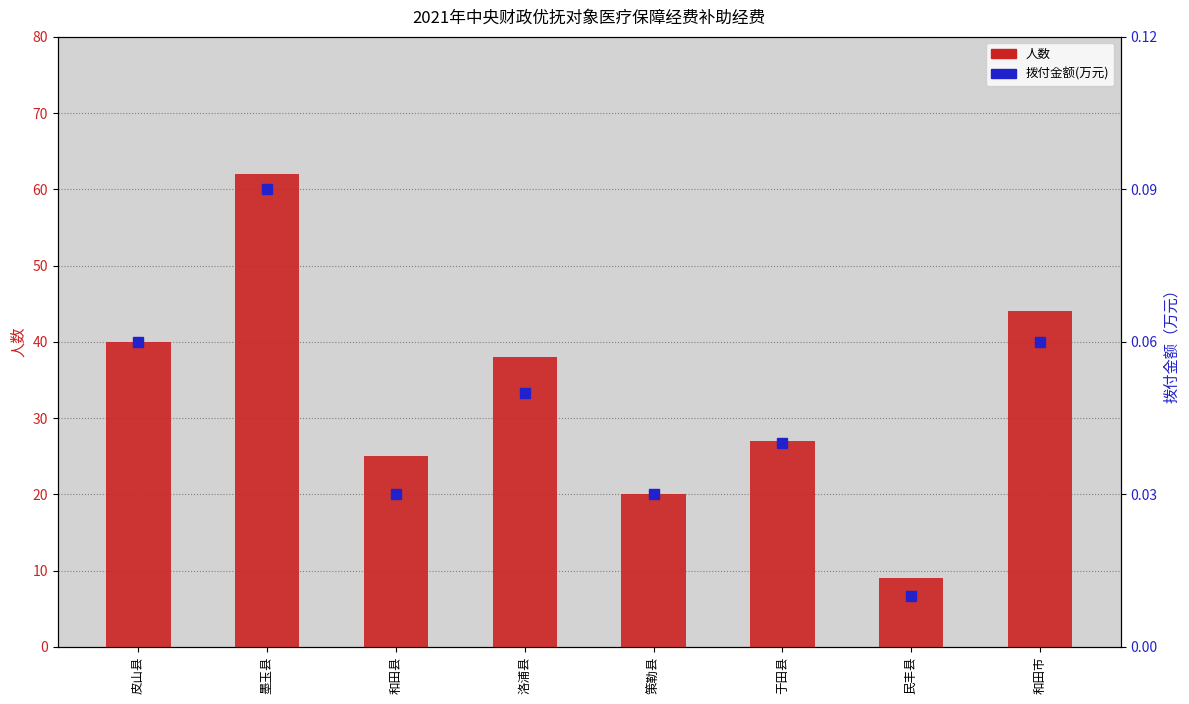

Which has a higher value, 墨玉县 or 民丰县?

墨玉县